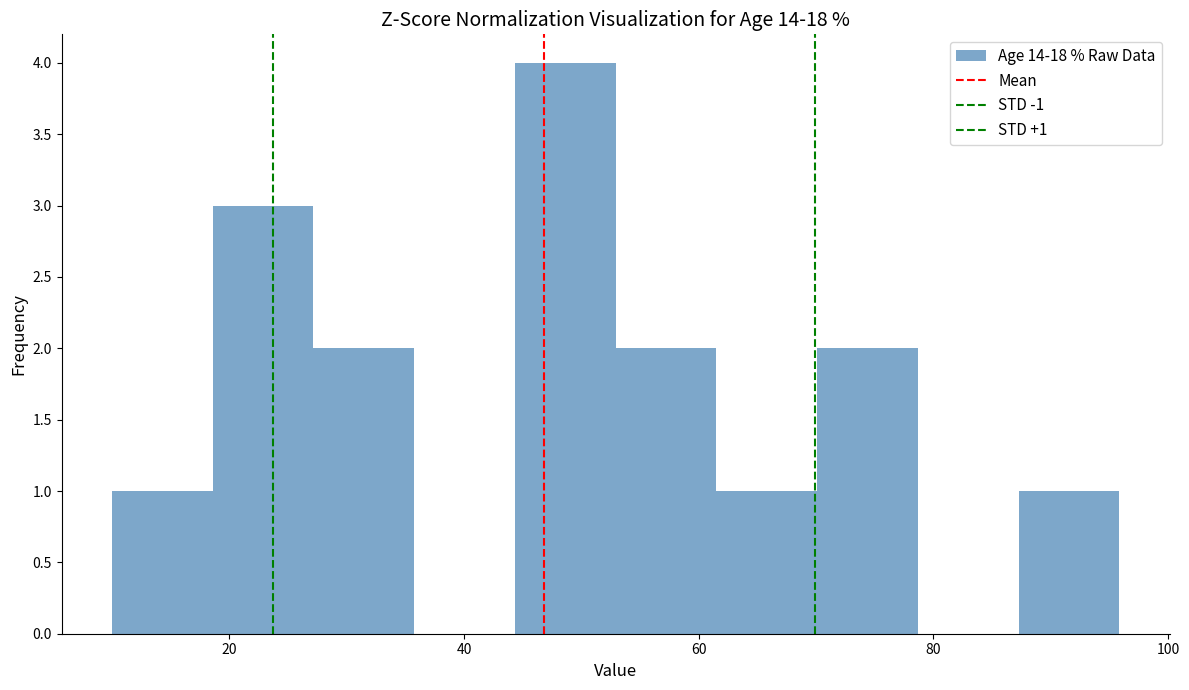

Which range on the x-axis has the tallest bar?

44 to 52